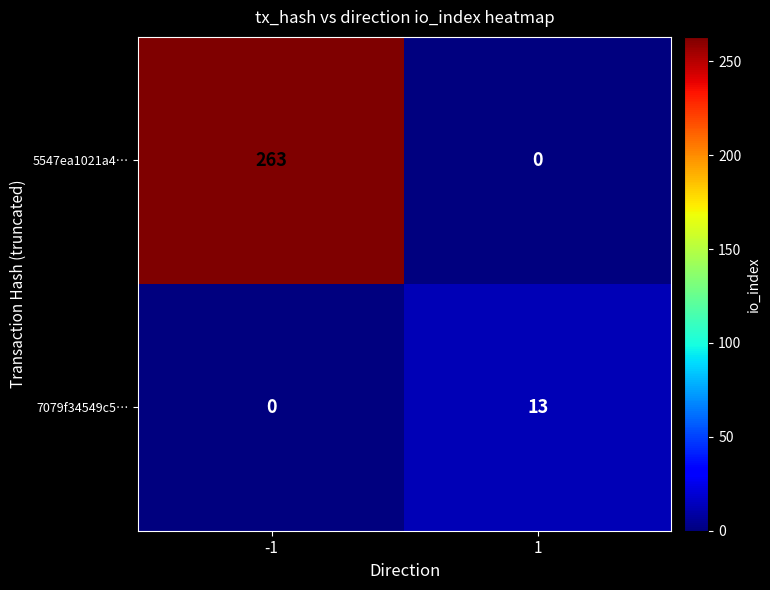

Which series changed the most between -1 and 1?

5547ea1021a4…